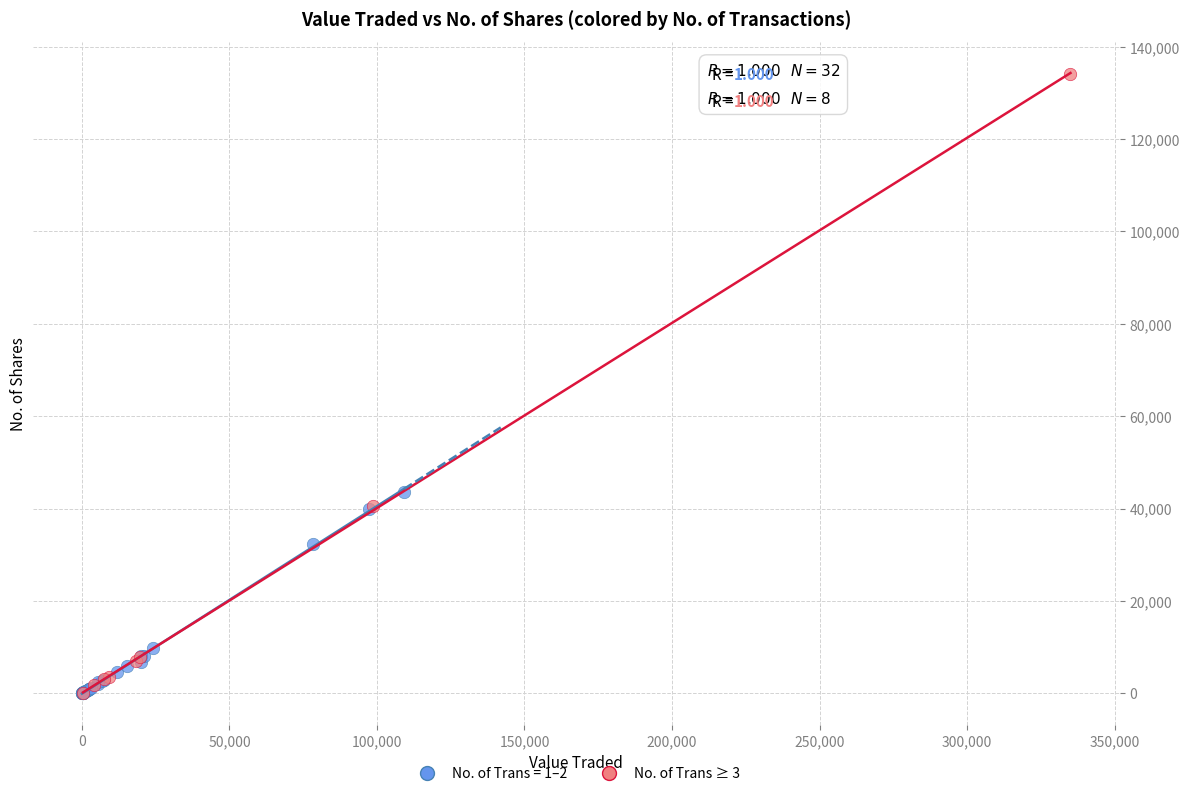

Which series reaches the maximum Y coordinate?

No. of Trans ≥ 3